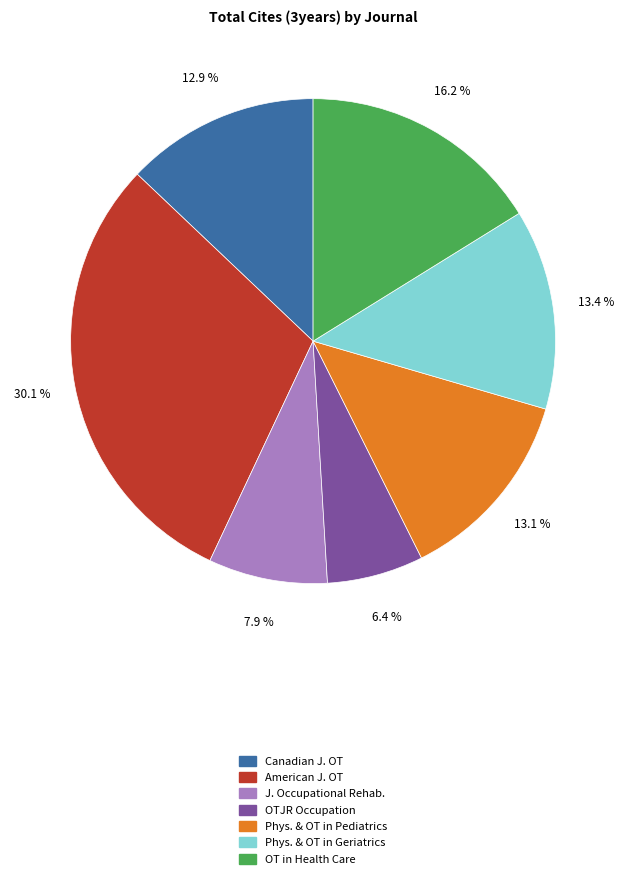

Is there any slice that represents more than half of the pie?

No